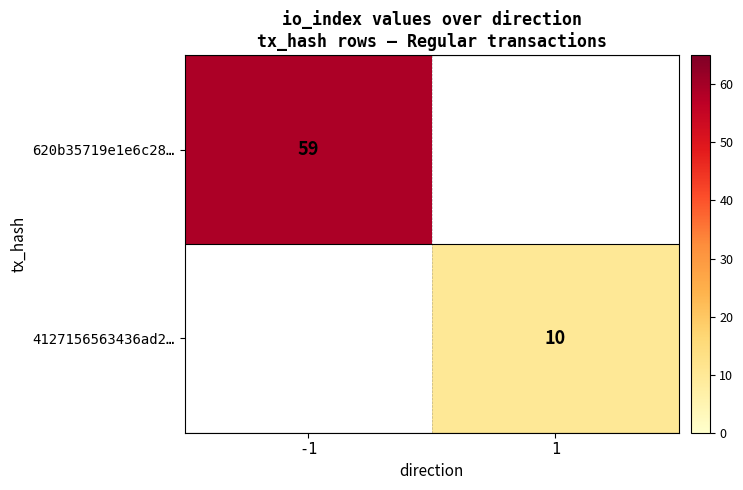

Is it true that 4127156563436ad2… equals 6 at 1?

False